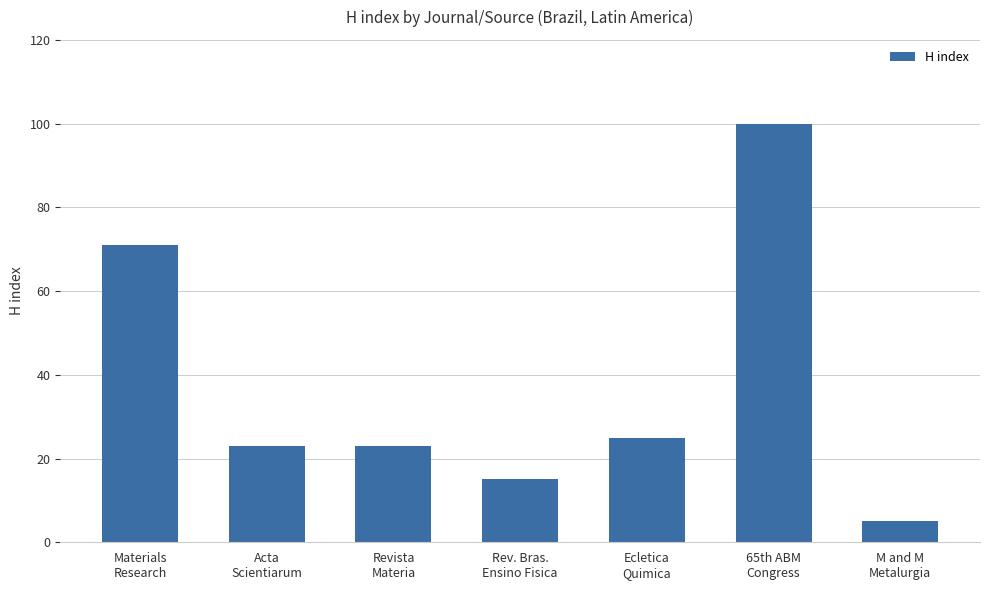

At which category does the chart reach its peak across all series?

65th ABM
Congress